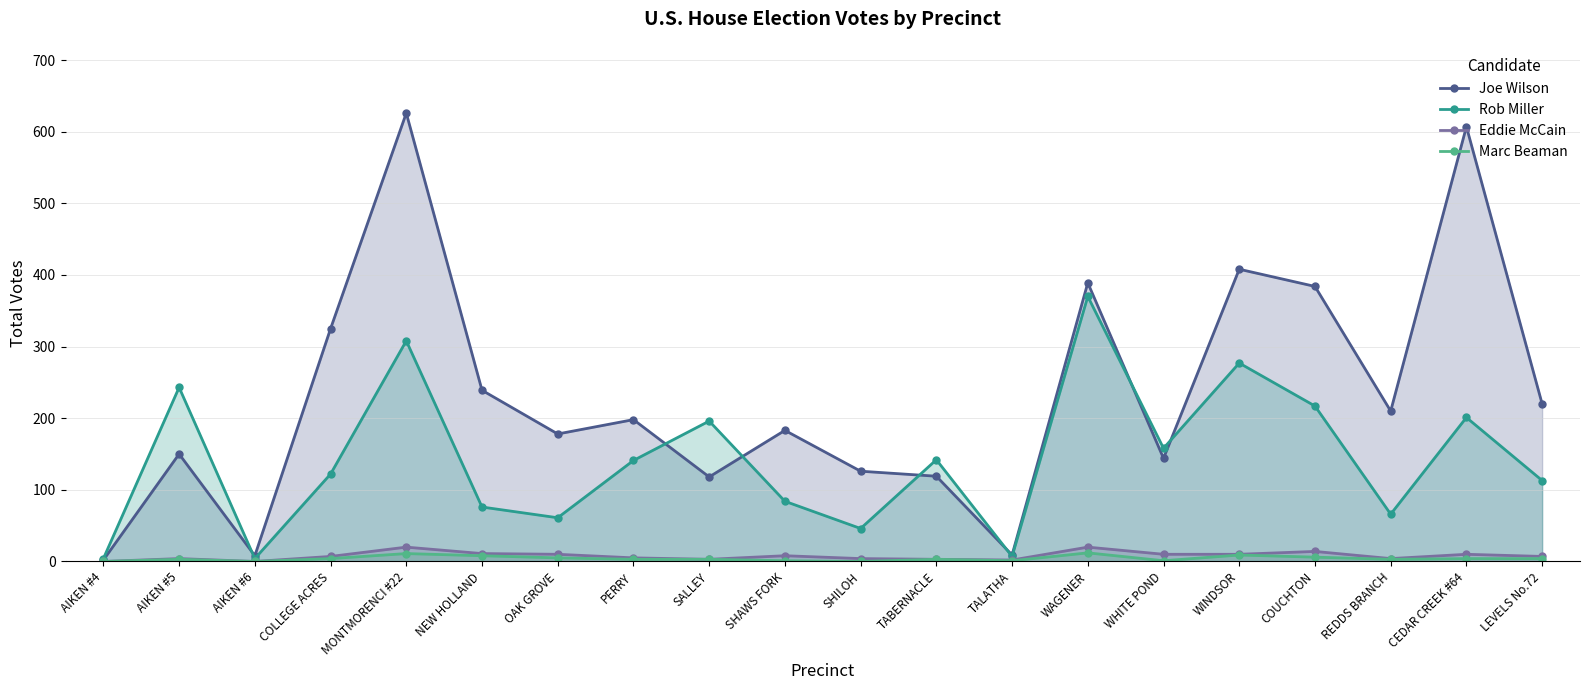

Reading left to right, transcribe all the data shown in this chart.

Joe Wilson: AIKEN #4=2	AIKEN #5=150	AIKEN #6=8	COLLEGE ACRES=325	MONTMORENCI #22=626	NEW HOLLAND=239	OAK GROVE=178	PERRY=198	SALLEY=118	SHAWS FORK=183	SHILOH=126	TABERNACLE=119	TALATHA=9	WAGENER=389	WHITE POND=144	WINDSOR=408	COUCHTON=384	REDDS BRANCH=210	CEDAR CREEK #64=607	LEVELS No.72=220
Rob Miller: AIKEN #4=4	AIKEN #5=243	AIKEN #6=4	COLLEGE ACRES=122	MONTMORENCI #22=308	NEW HOLLAND=76	OAK GROVE=61	PERRY=141	SALLEY=196	SHAWS FORK=84	SHILOH=46	TABERNACLE=142	TALATHA=7	WAGENER=370	WHITE POND=158	WINDSOR=277	COUCHTON=217	REDDS BRANCH=66	CEDAR CREEK #64=201	LEVELS No.72=113
Eddie McCain: AIKEN #4=0	AIKEN #5=4	AIKEN #6=0	COLLEGE ACRES=7	MONTMORENCI #22=20	NEW HOLLAND=11	OAK GROVE=10	PERRY=5	SALLEY=3	SHAWS FORK=8	SHILOH=4	TABERNACLE=3	TALATHA=2	WAGENER=20	WHITE POND=10	WINDSOR=10	COUCHTON=14	REDDS BRANCH=4	CEDAR CREEK #64=10	LEVELS No.72=7
Marc Beaman: AIKEN #4=0	AIKEN #5=3	AIKEN #6=0	COLLEGE ACRES=4	MONTMORENCI #22=11	NEW HOLLAND=8	OAK GROVE=5	PERRY=3	SALLEY=3	SHAWS FORK=1	SHILOH=0	TABERNACLE=3	TALATHA=1	WAGENER=12	WHITE POND=1	WINDSOR=9	COUCHTON=6	REDDS BRANCH=3	CEDAR CREEK #64=4	LEVELS No.72=4